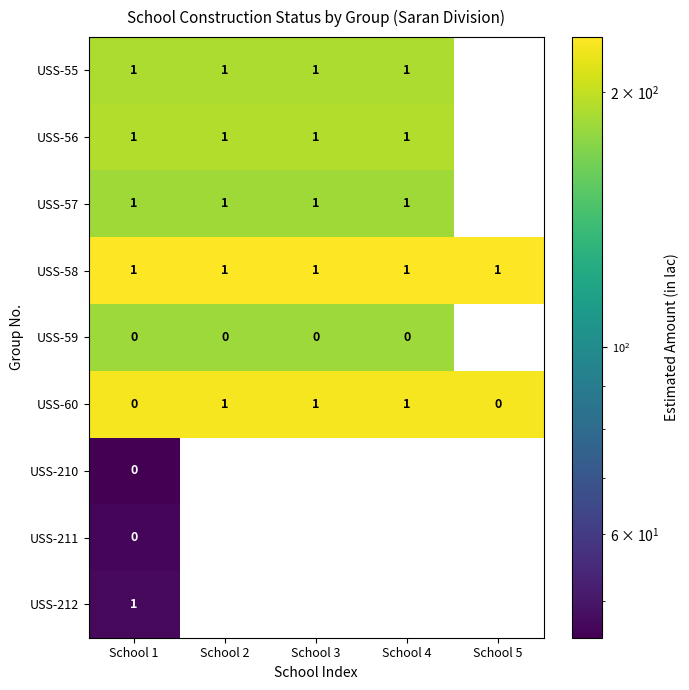

The value of USS-55 at School 3 is 1. True or false?

True